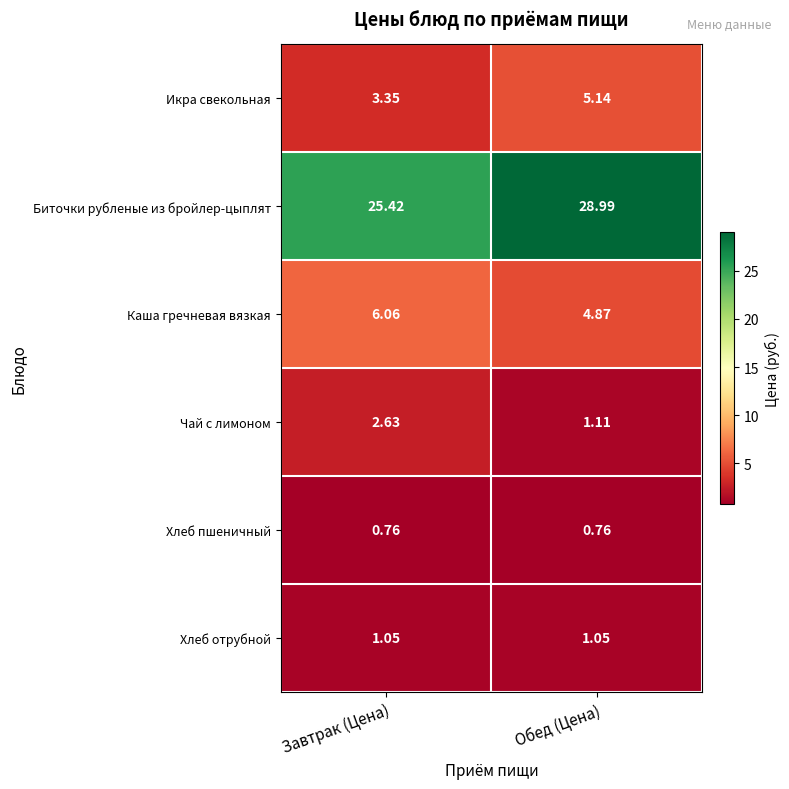

At which category is the sum across all series the highest?

Обед (Цена)